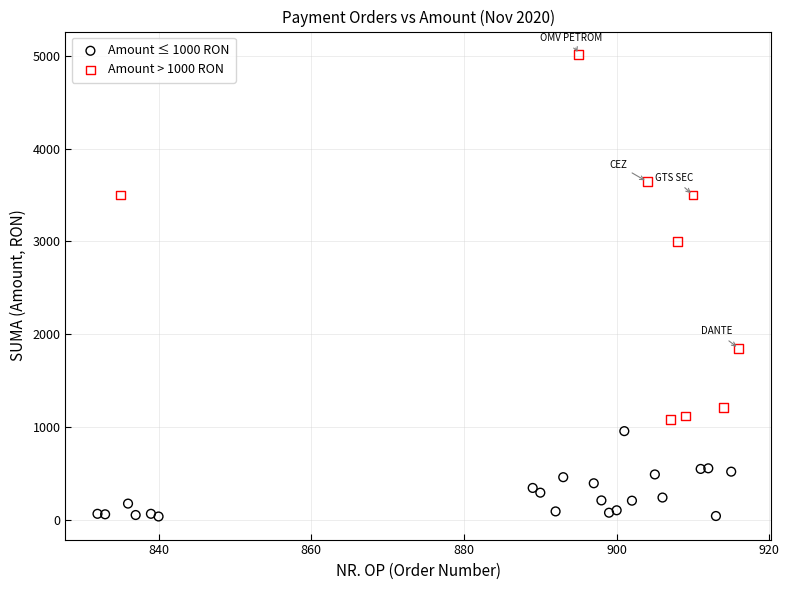

Which series has the widest spread of Y values?

Amount > 1000 RON